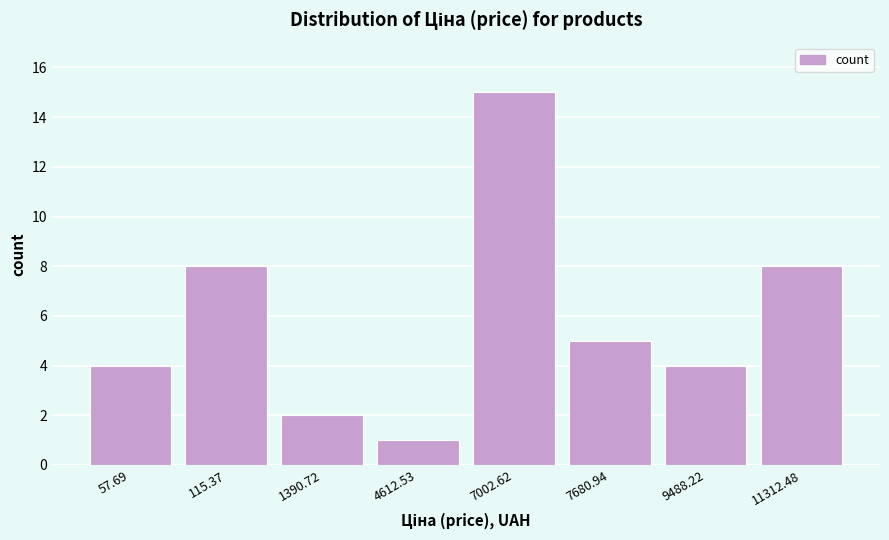

Reading left to right, what are all the values shown in this chart?

57.69=4	115.37=8	1390.72=2	4612.53=1	7002.62=15	7680.94=5	9488.22=4	11312.48=8